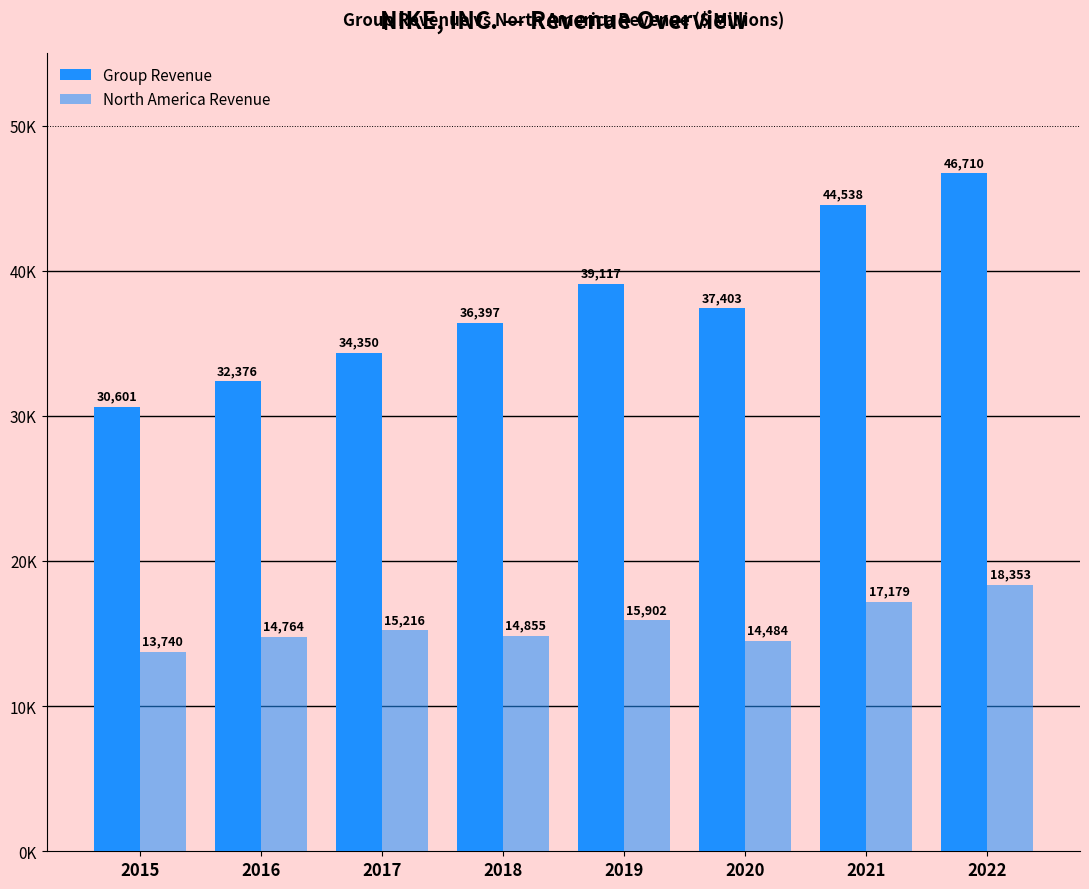

Which series has the largest range (max minus min)?

Group Revenue